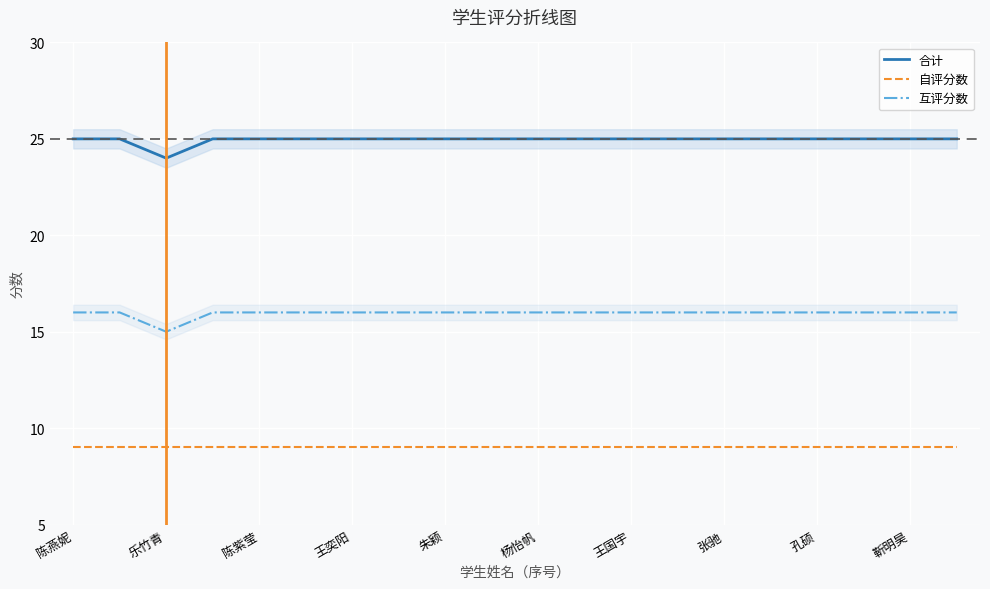

Which series has the largest total across all categories?

合计